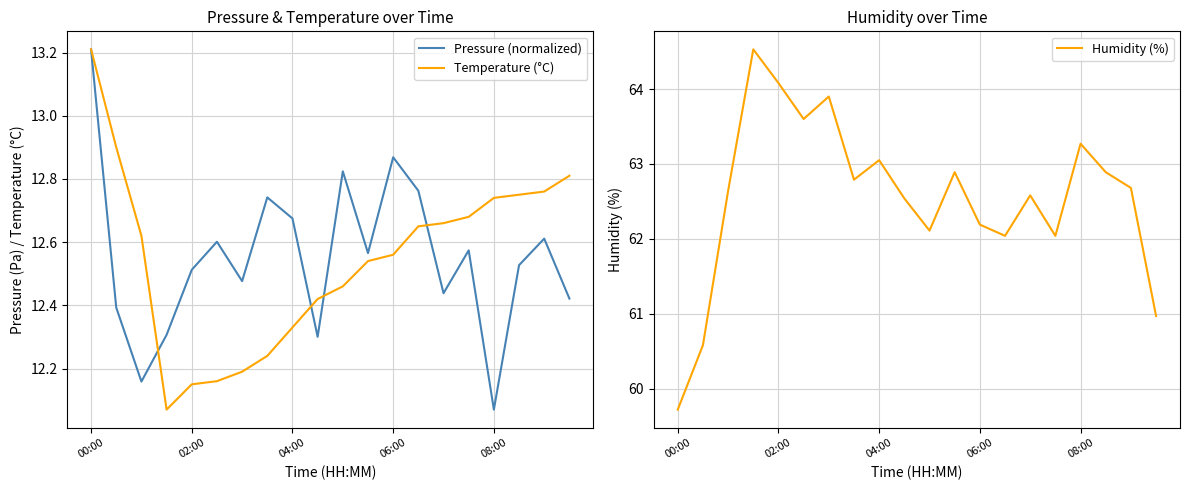

True or false: Humidity (%) has a value of 63.0 at 04:00.

True